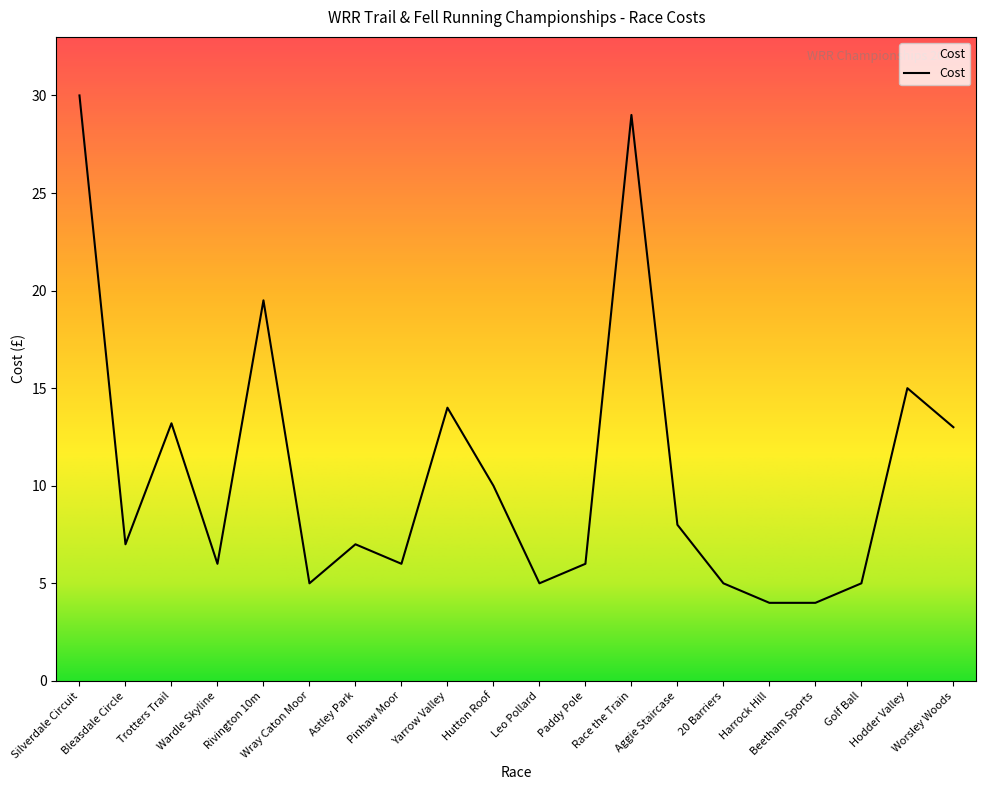

True or false: the data shows 13.0 at Worsley Woods.

True